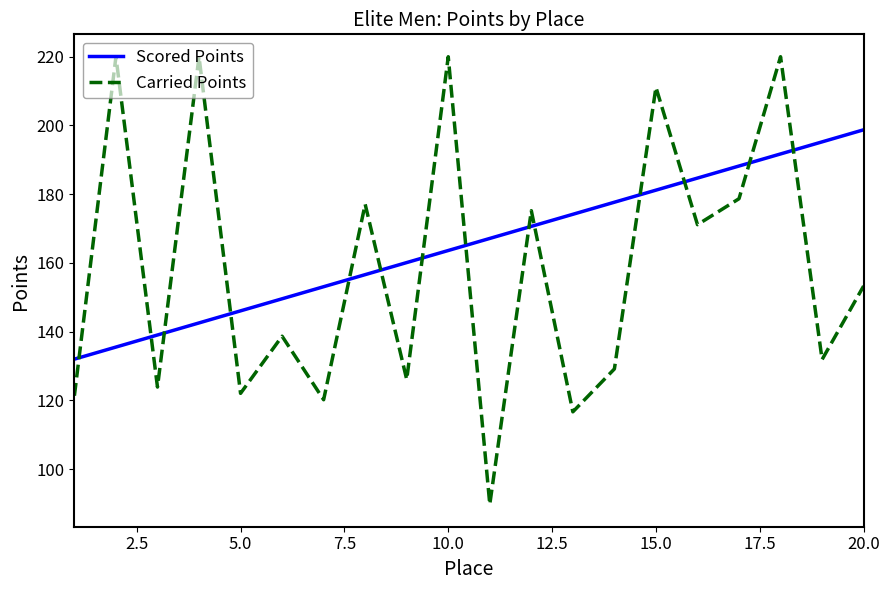

What is the greatest value displayed?

220.0